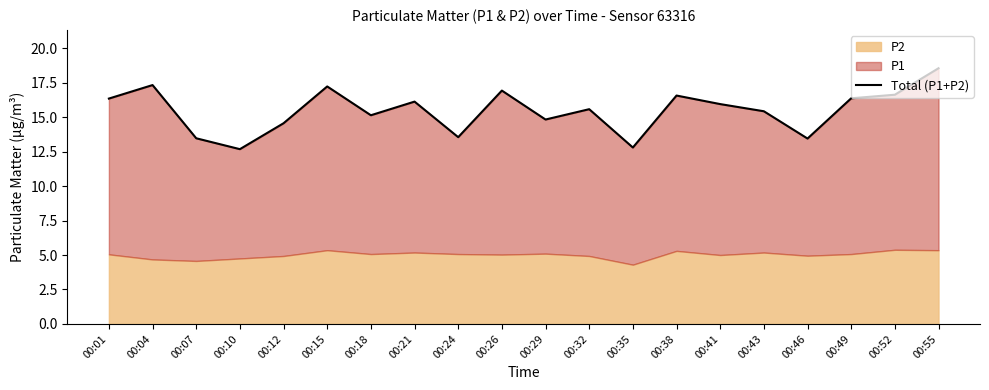

What is the sum of all values?

309.5